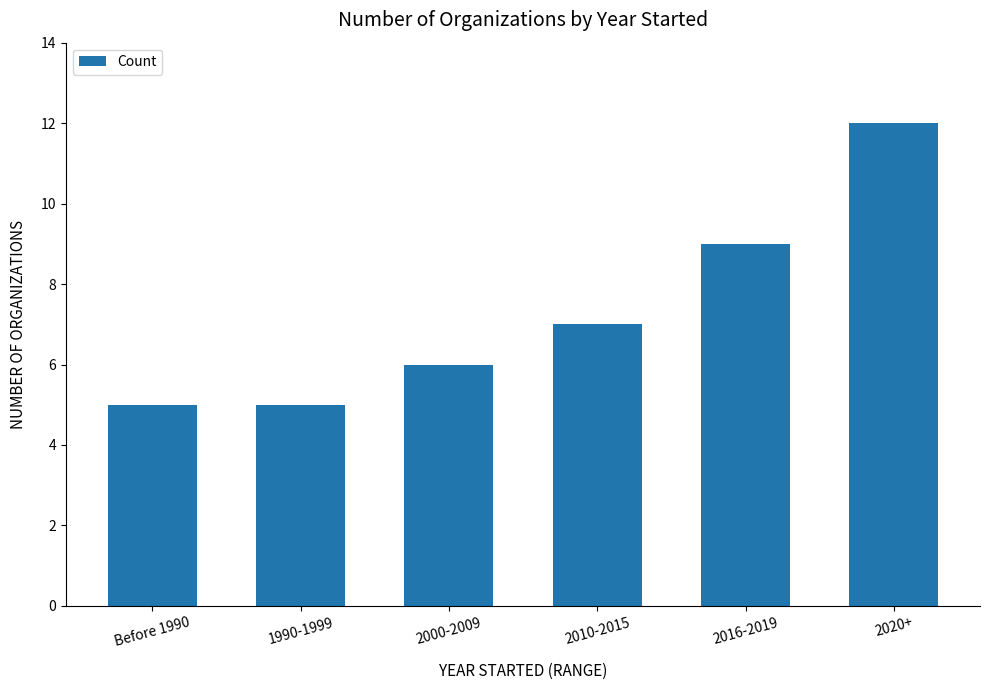

Between 2016-2019 and 2020+, which is larger?

2020+